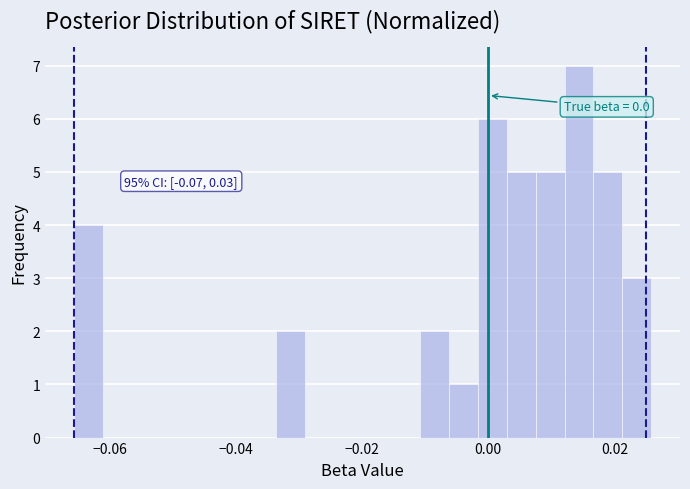

Around what value on the x-axis is the tallest bar? Give the approximate position of its centre, as read against the axis.

0.014